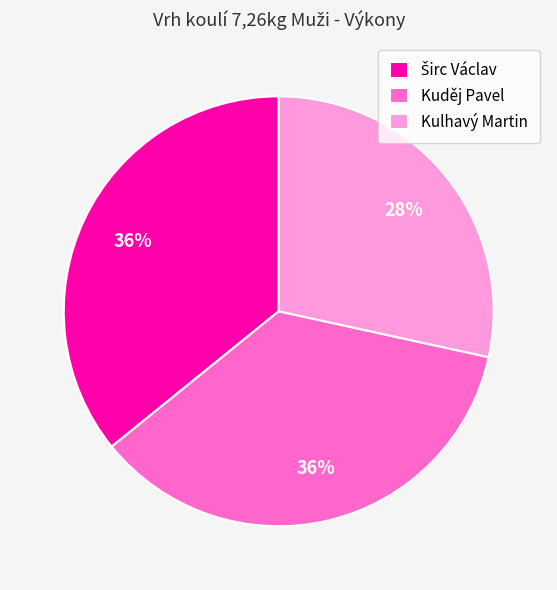

The Kuděj Pavel slice represents 50% of the pie. True or false?

False